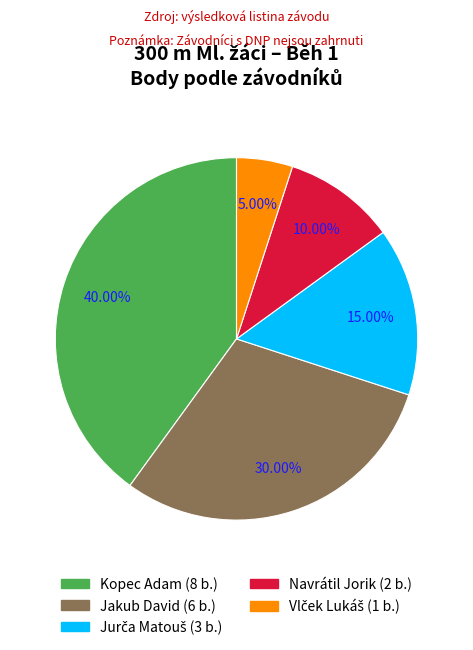

Does Jakub David represent more than half of the total?

No